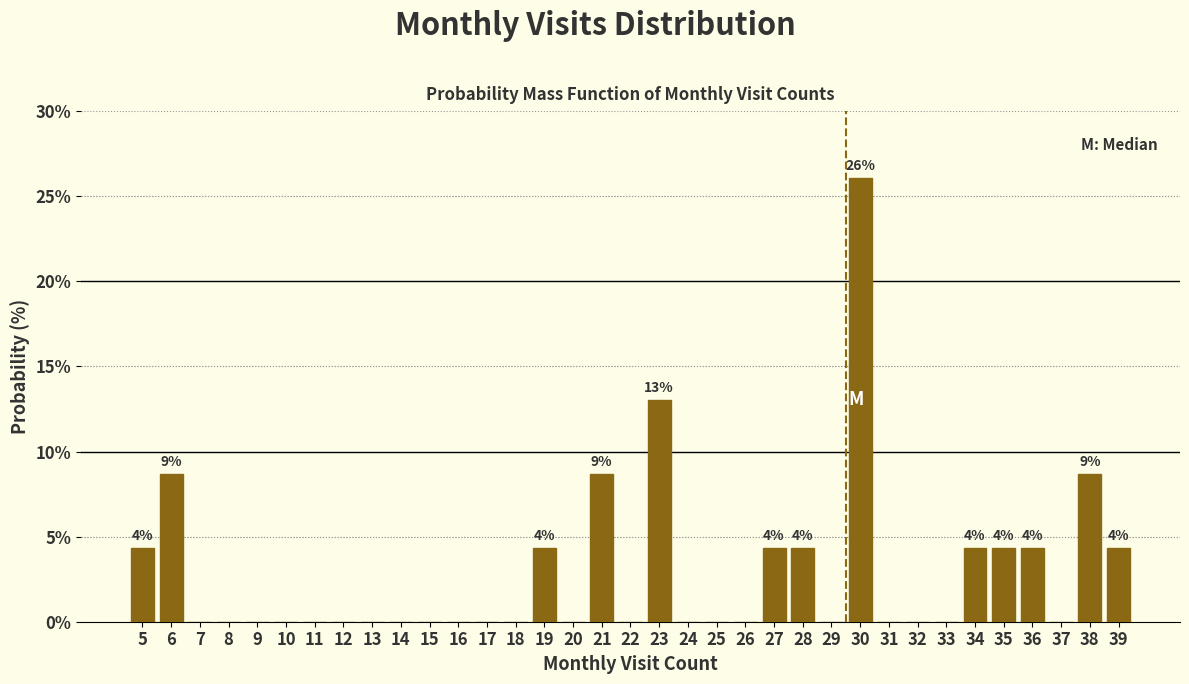

What is the greatest value displayed?

26.1